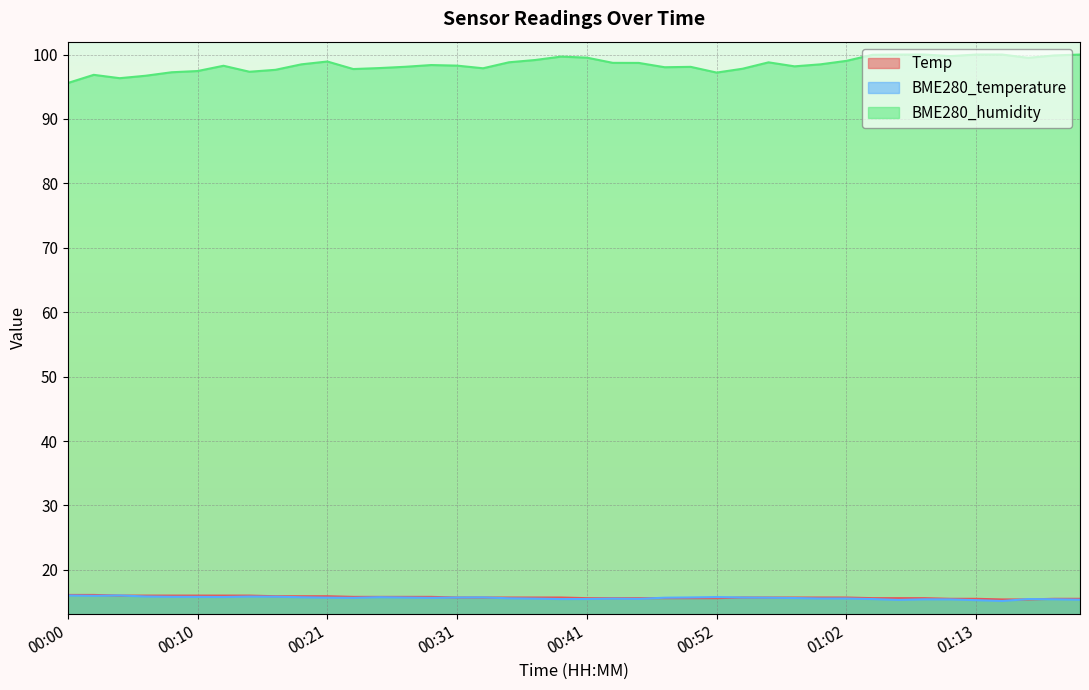

Which label corresponds to the largest value in the chart?

01:06